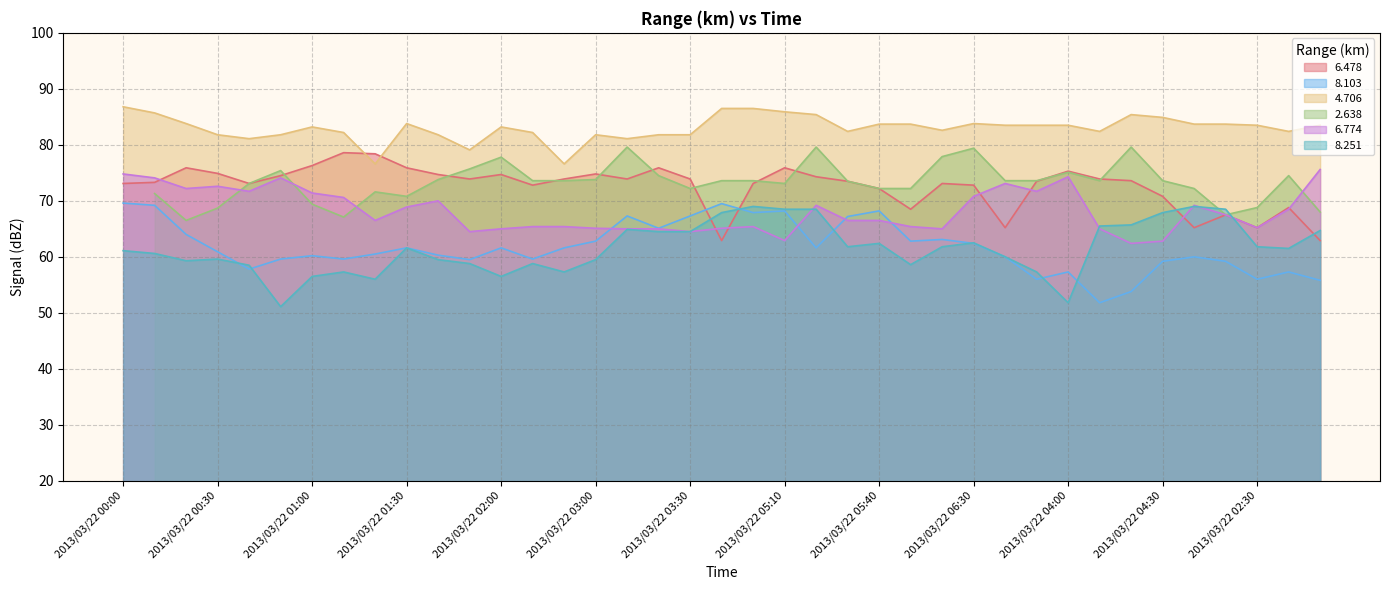

What is the sum of the 8.251 values at 2013/03/22 01:50 and 2013/03/22 04:00?

110.6